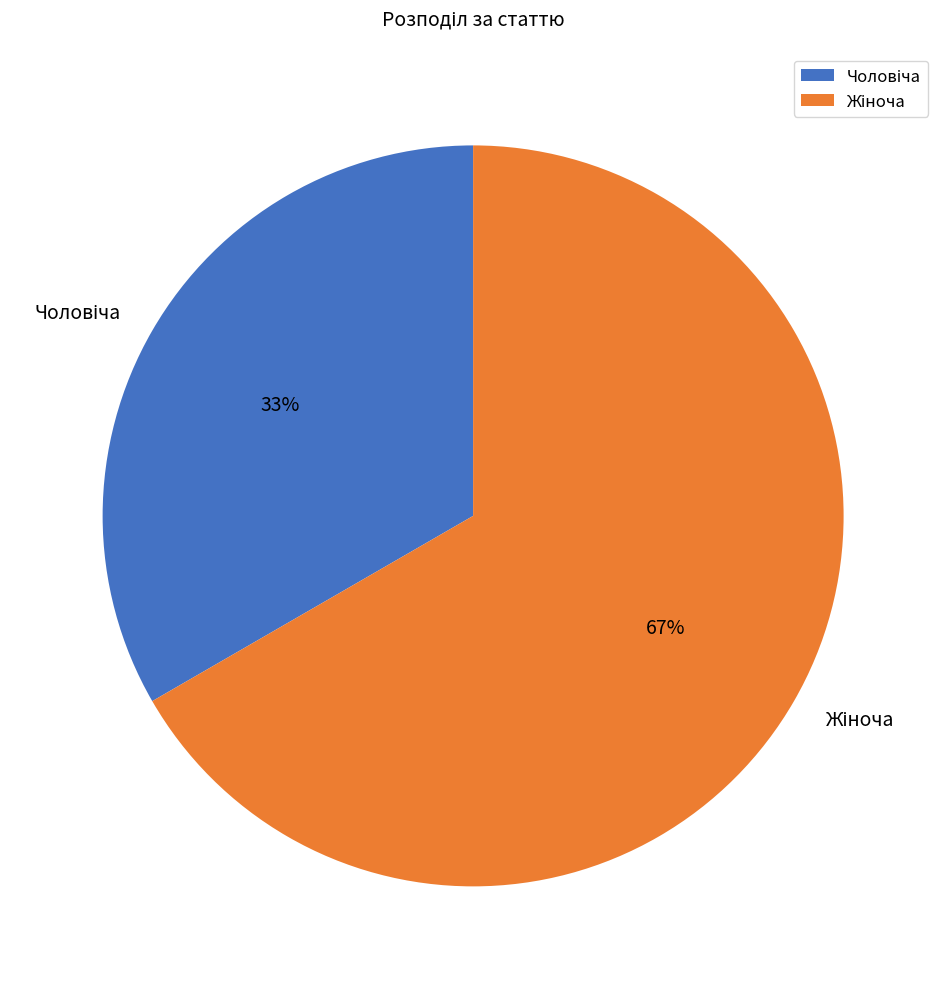

To the nearest percent, what is the average slice percentage?

50%